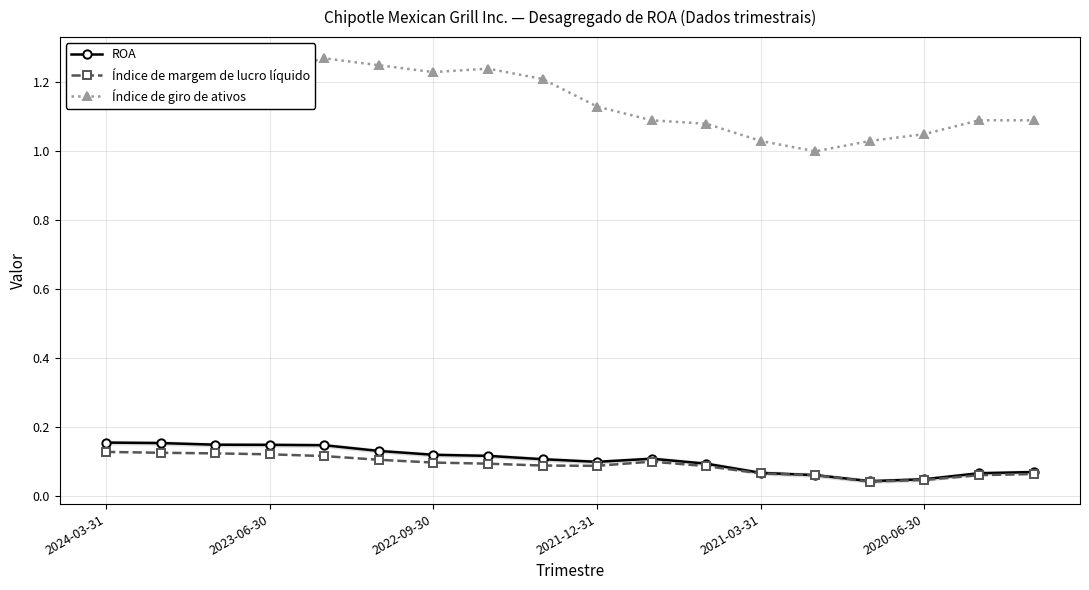

True or false: ROA has more than 0 points higher than both neighbors.

True